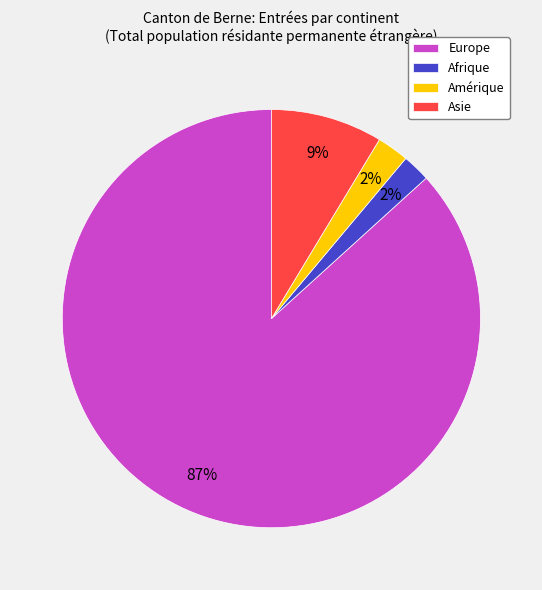

The Amérique slice represents 2% of the pie. True or false?

True